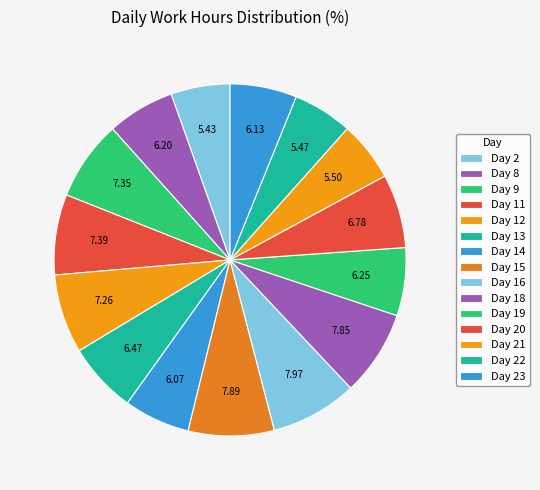

Is it true that Day 8 is 1% of the pie?

False